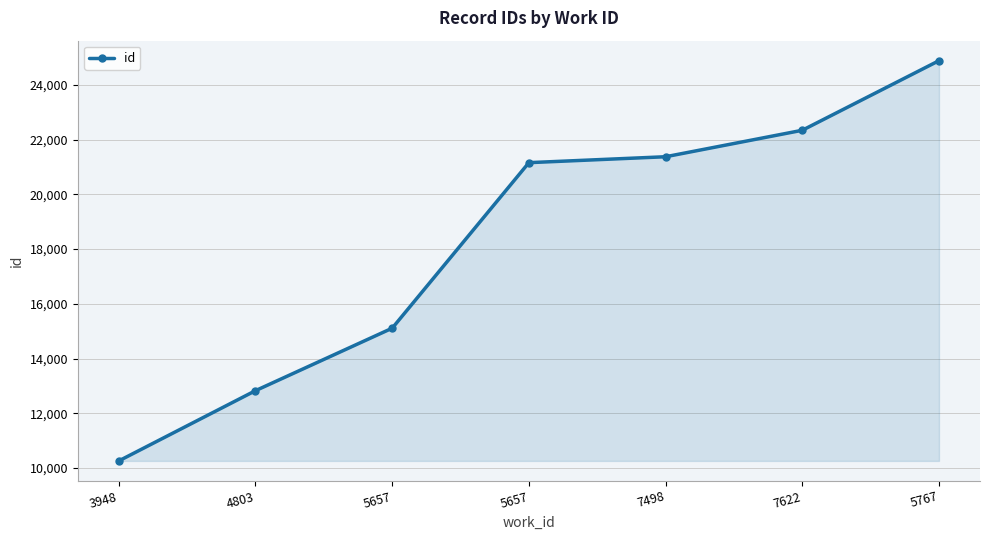

How many categories are shown in the chart?

7